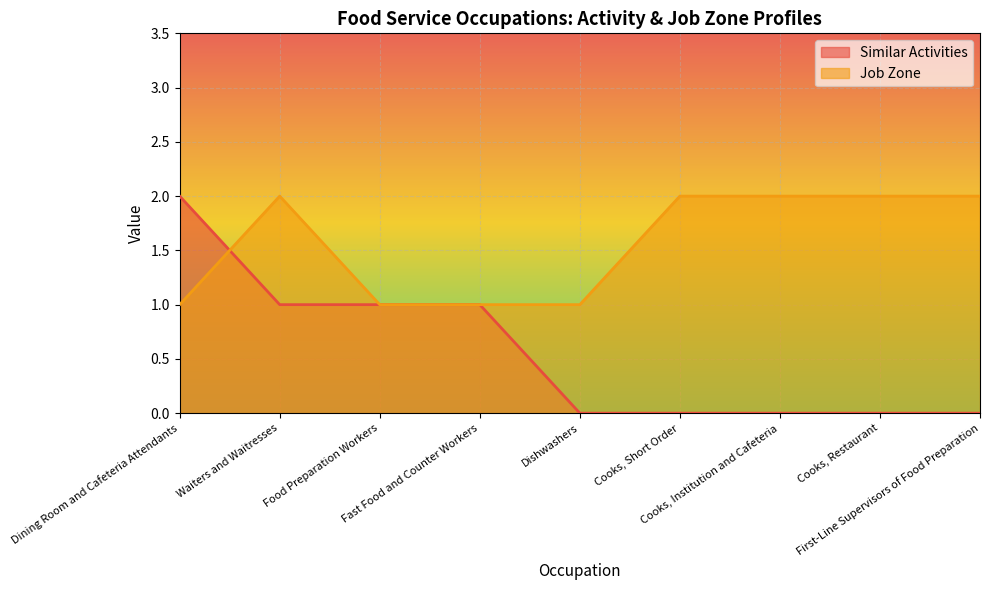

Which series changed the most between Dining Room and Cafeteria Attendants and Cooks, Restaurant?

Similar Activities